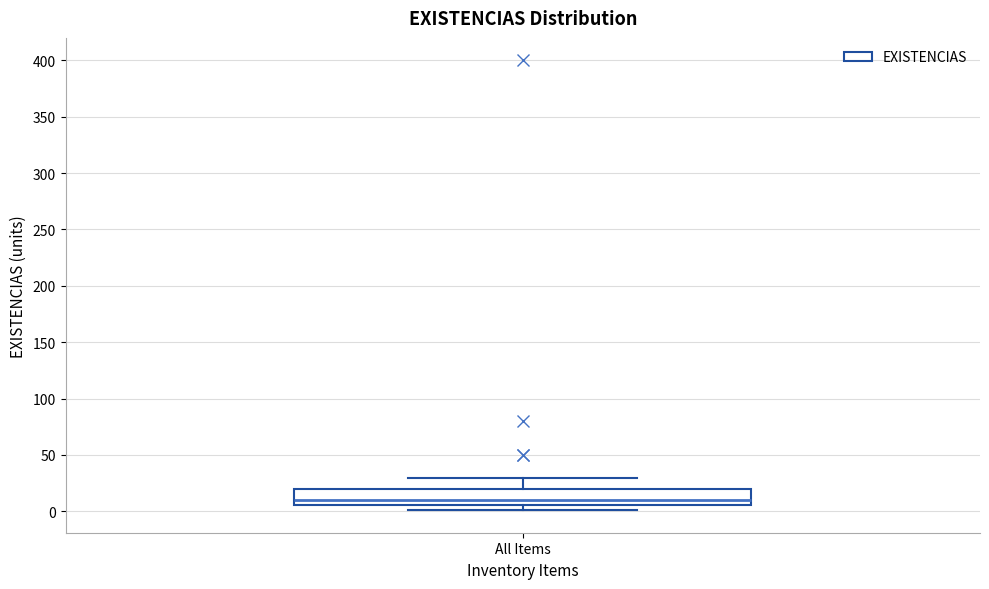

Read this box plot against the y-axis: the position of the median line, the range covered by the box, and the ends of both whiskers. The values are not printed on the chart, so give them approximately, as read against the axis.

median 10, box 5 to 20, whiskers 0 to 30